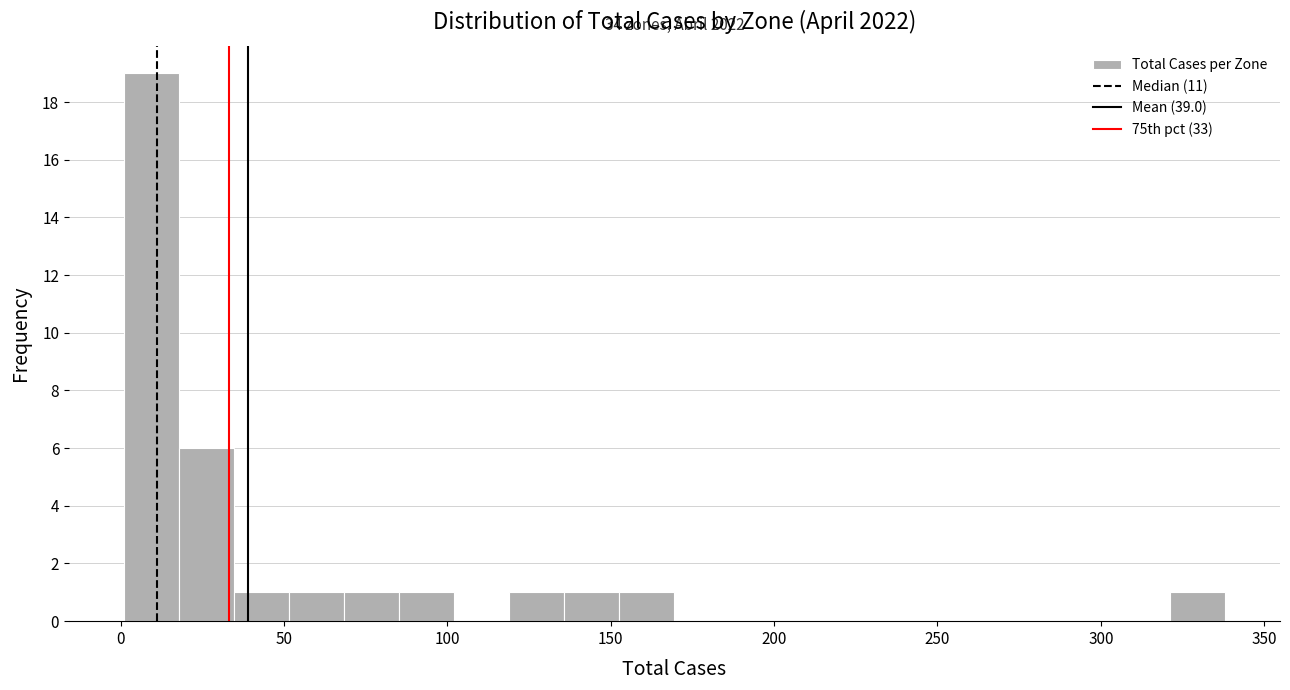

Read against the x-axis, roughly where is the centre of the tallest bar?

10